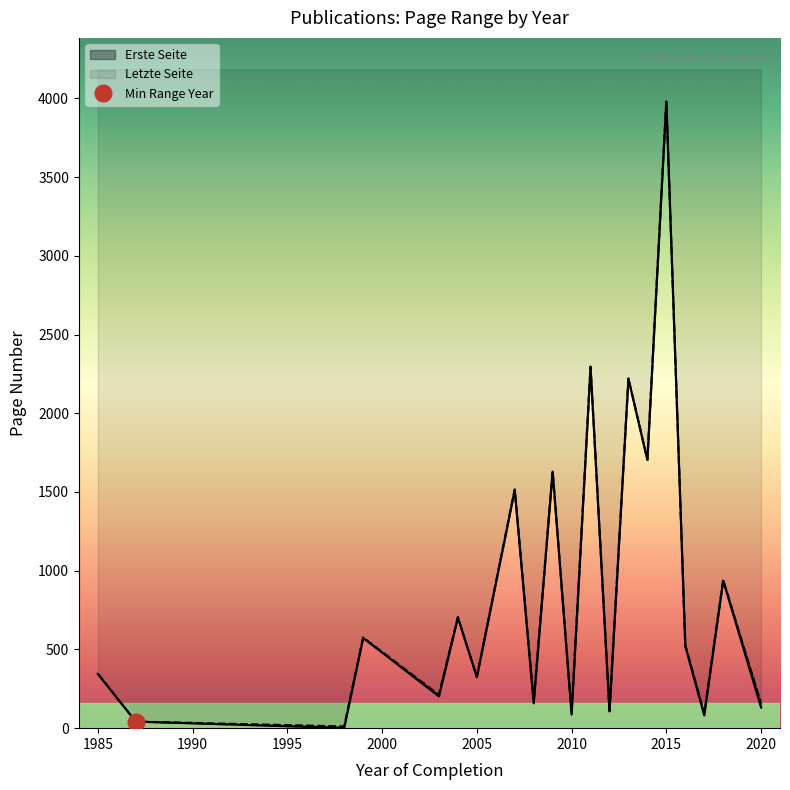

True or false: Erste Seite and Letzte Seite cross at least once.

False